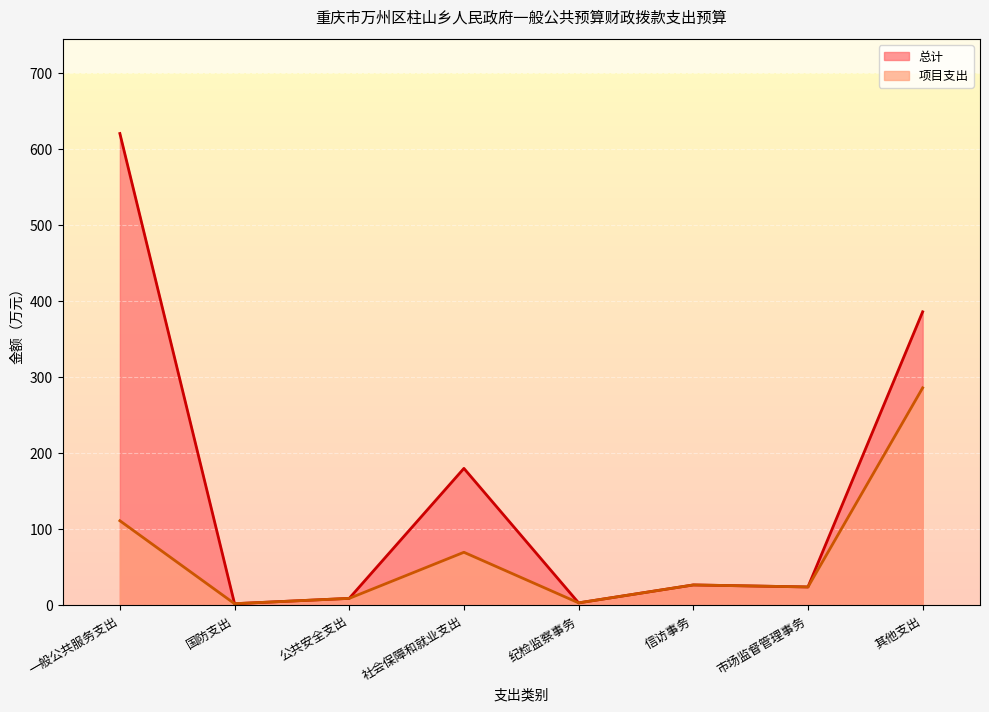

True or false: 项目支出_line and 总计_line intersect in this chart.

False